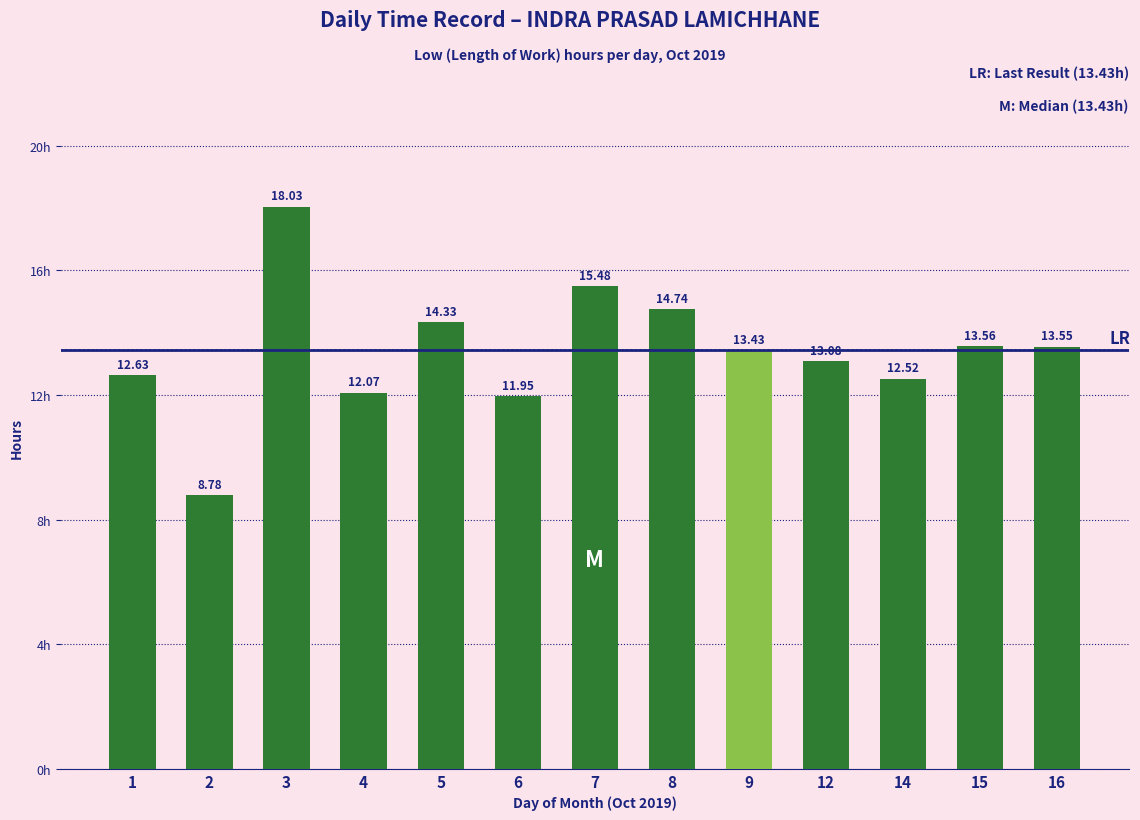

Where does the data first go above 13?

3